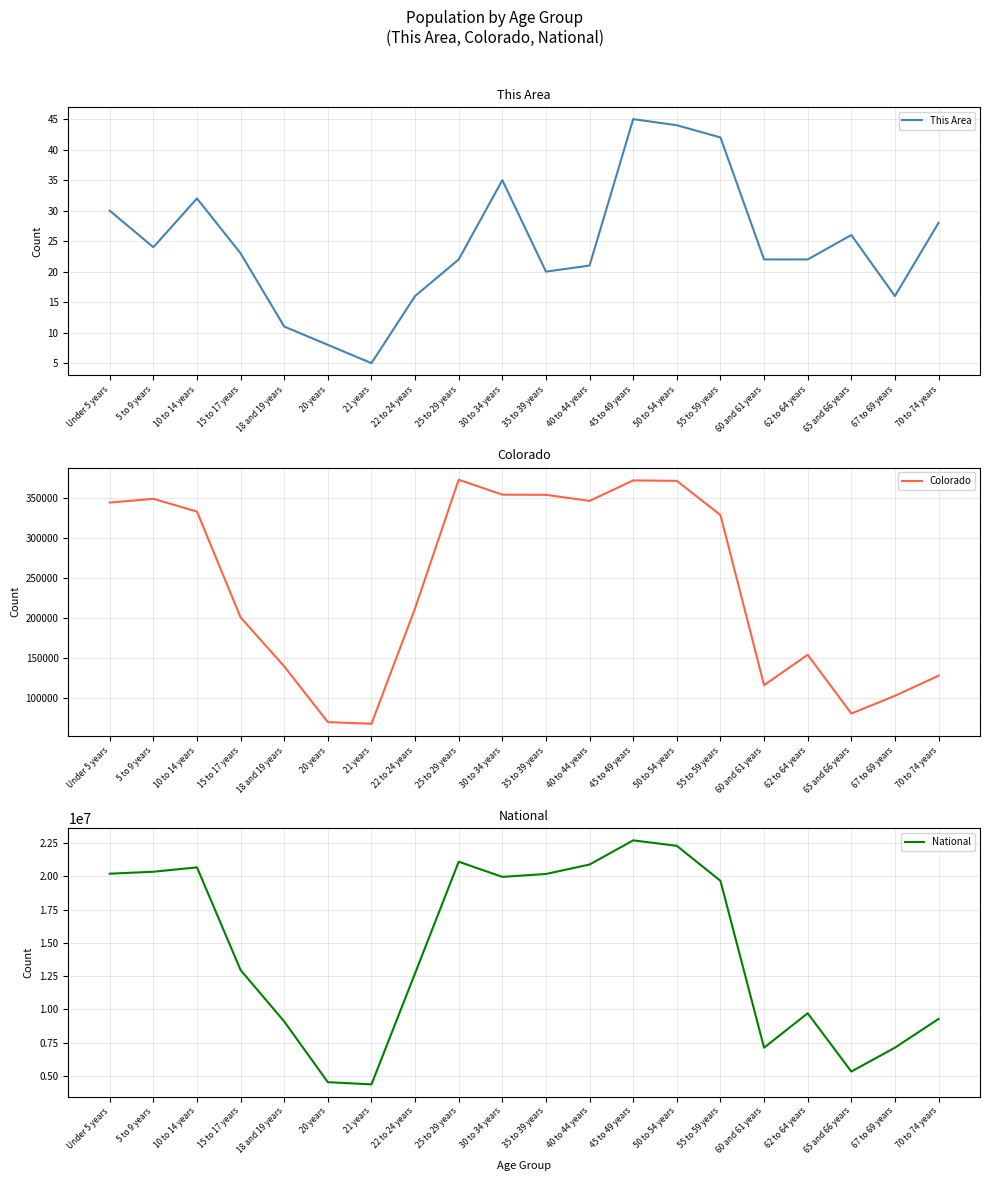

What is the smallest value displayed?

5